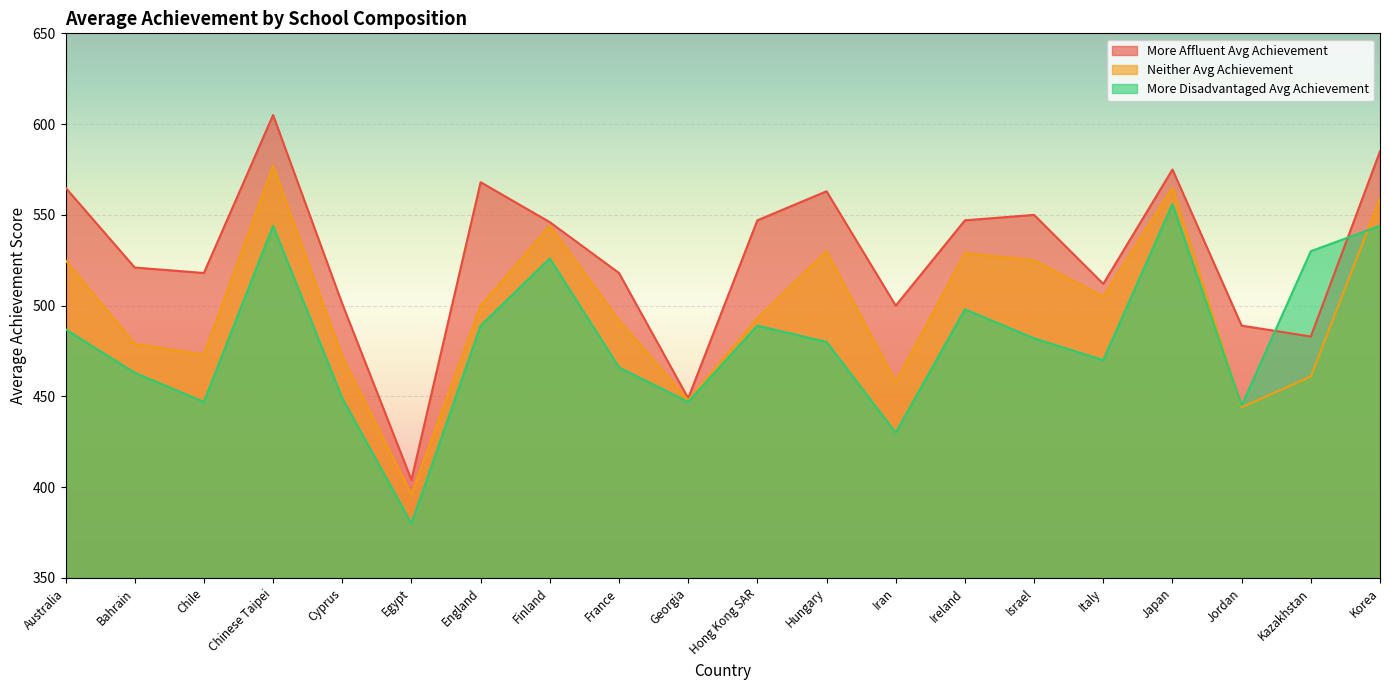

What is the label of the 6th point from the right?

Israel